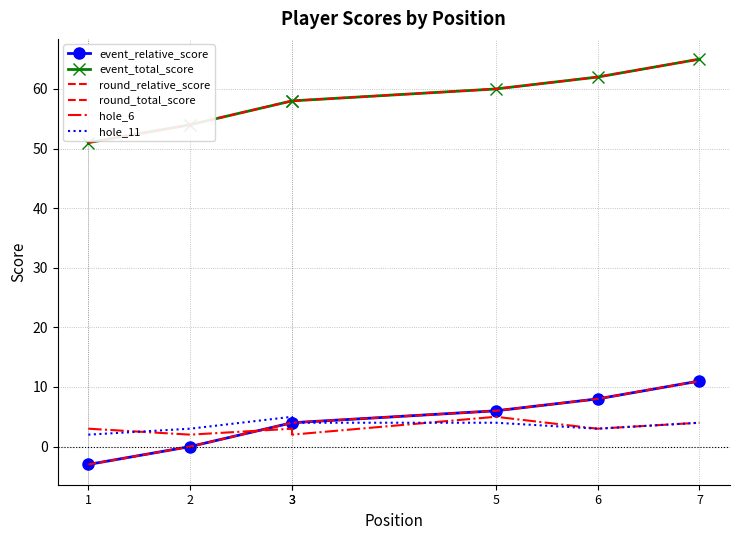

Which label corresponds to the smallest value in the chart?

1